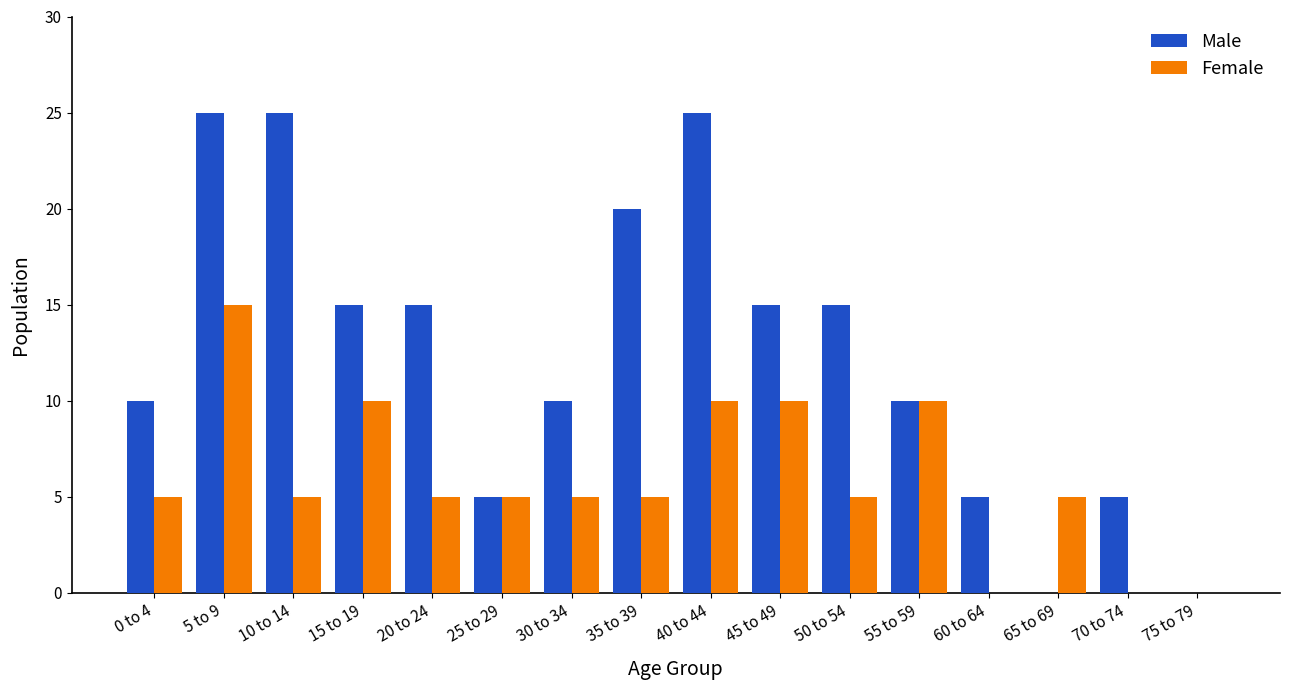

Which series changed the most between 35 to 39 and 60 to 64?

Male